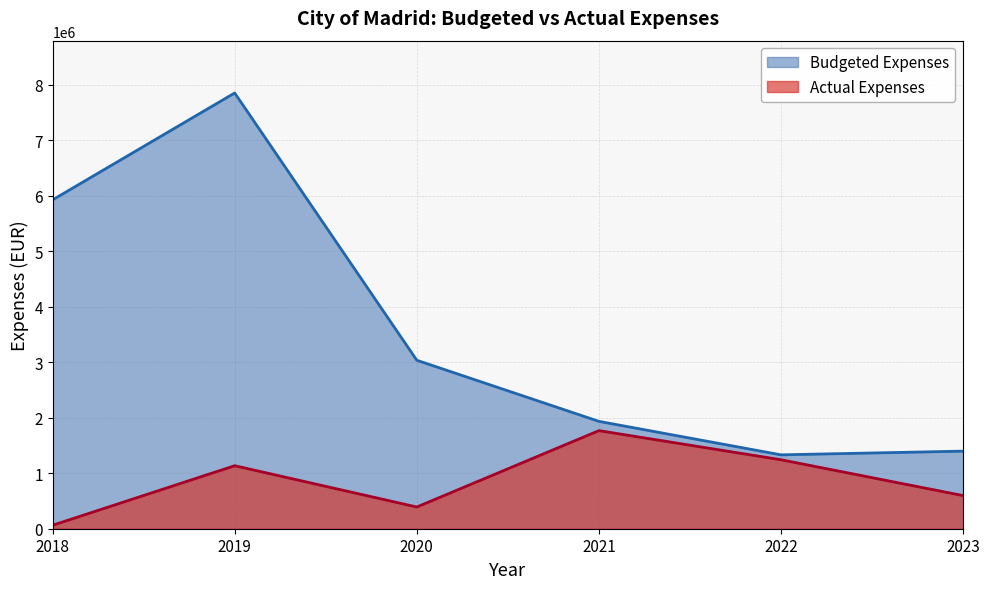

Where is the first local minimum for Actual Expenses?

2020